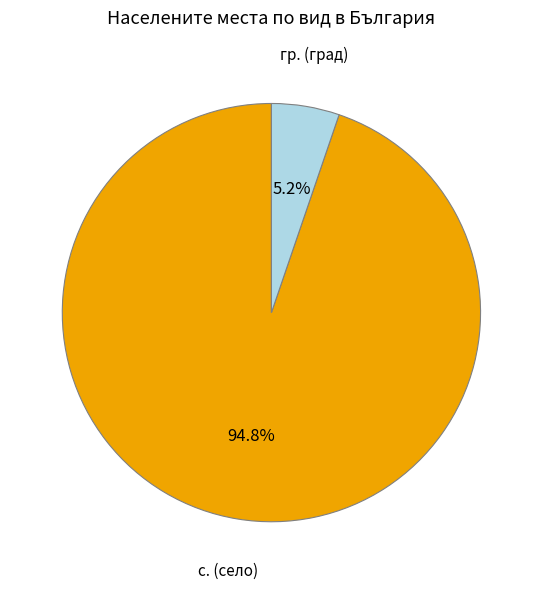

Which slice represents more than half of the pie?

с. (село)